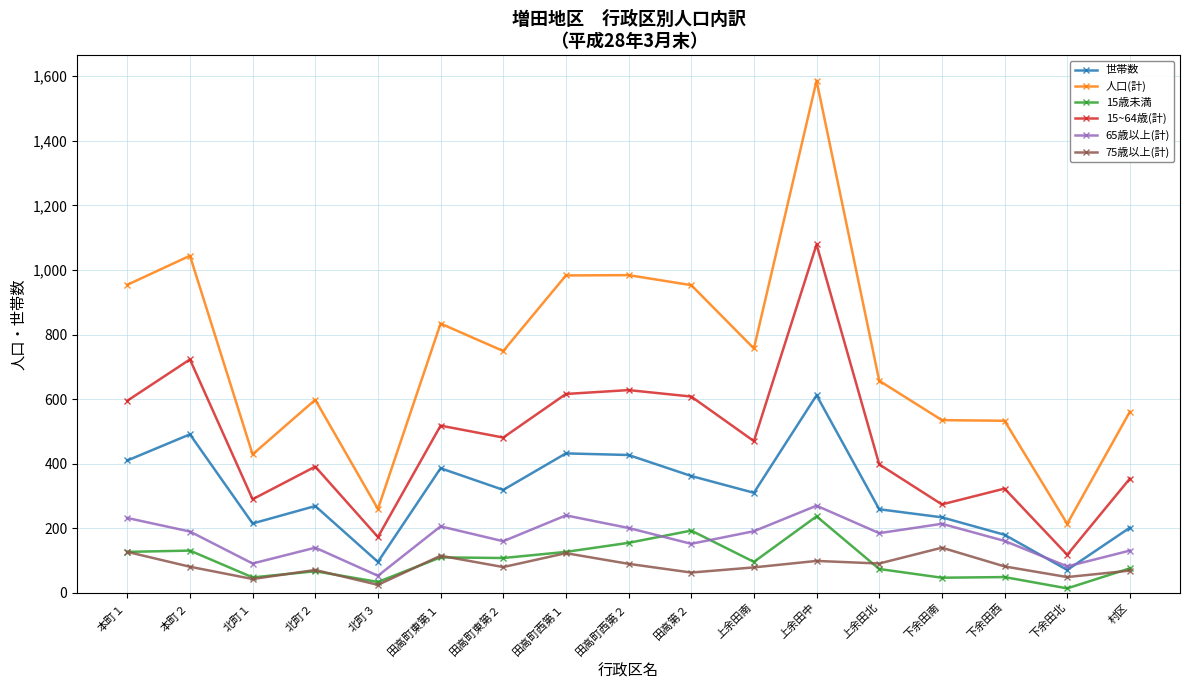

Where is the first local minimum for 人口(計)?

北町１